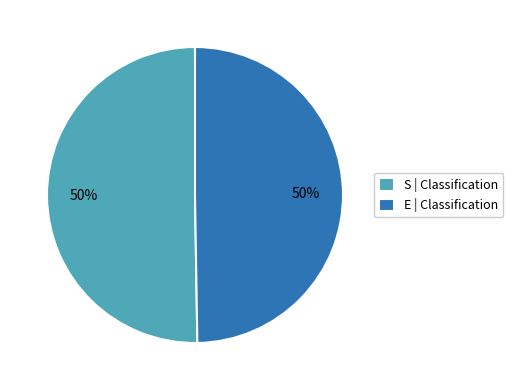

Is the sum of S | Classification and E | Classification greater than half?

Yes